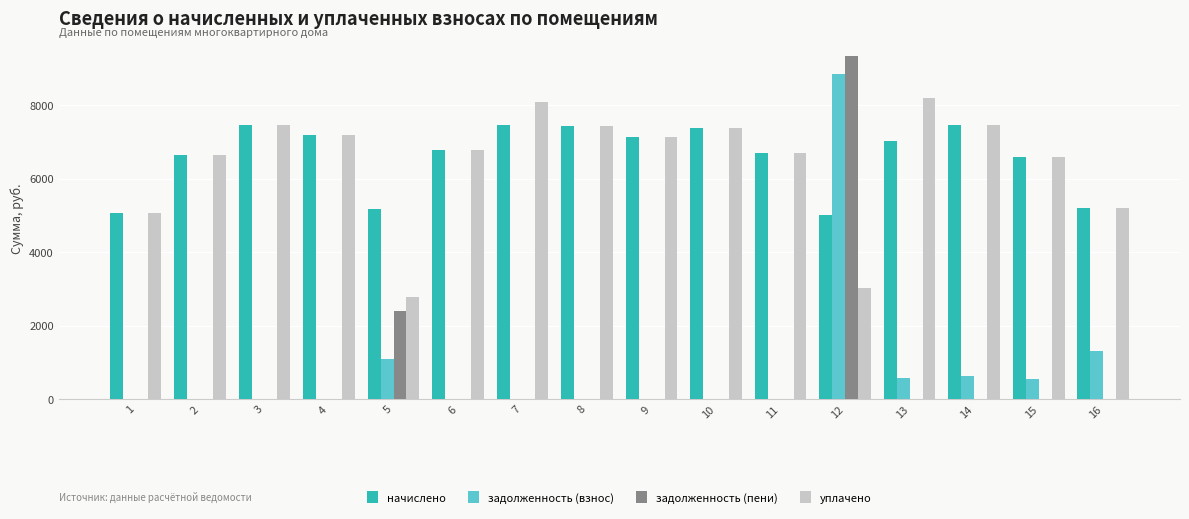

The value of задолженность (взнос) at 16 is 620.0. True or false?

False